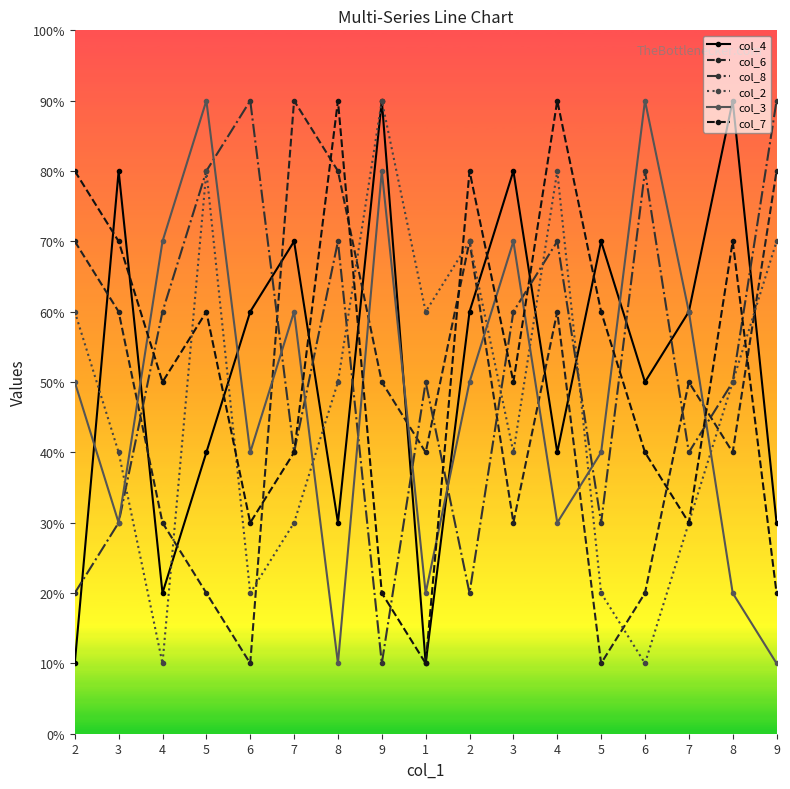

Does the chart have visible grid lines?

No